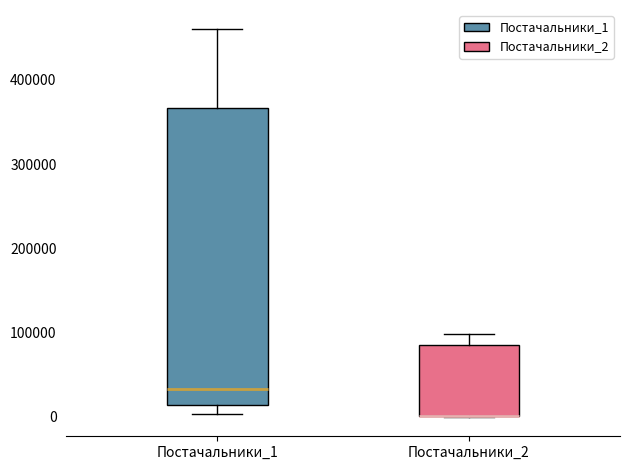

Reading left to right, read every box against the y-axis: the position of its median line, the range the box covers, and the ends of its whiskers. The values are not printed on the chart, so give them approximately, as read against the axis.

Постачальники_1: median 30000, box 10000 to 370000, whiskers 0 to 460000
Постачальники_2: median 0 (drawn on the box's lower edge), box 0 to 80000, whiskers 0 to 100000